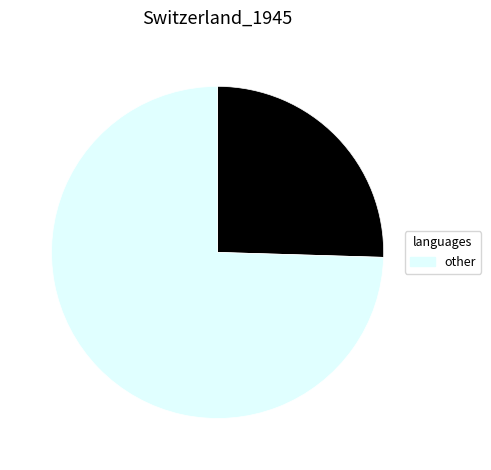

Is there a majority slice in this chart?

Yes